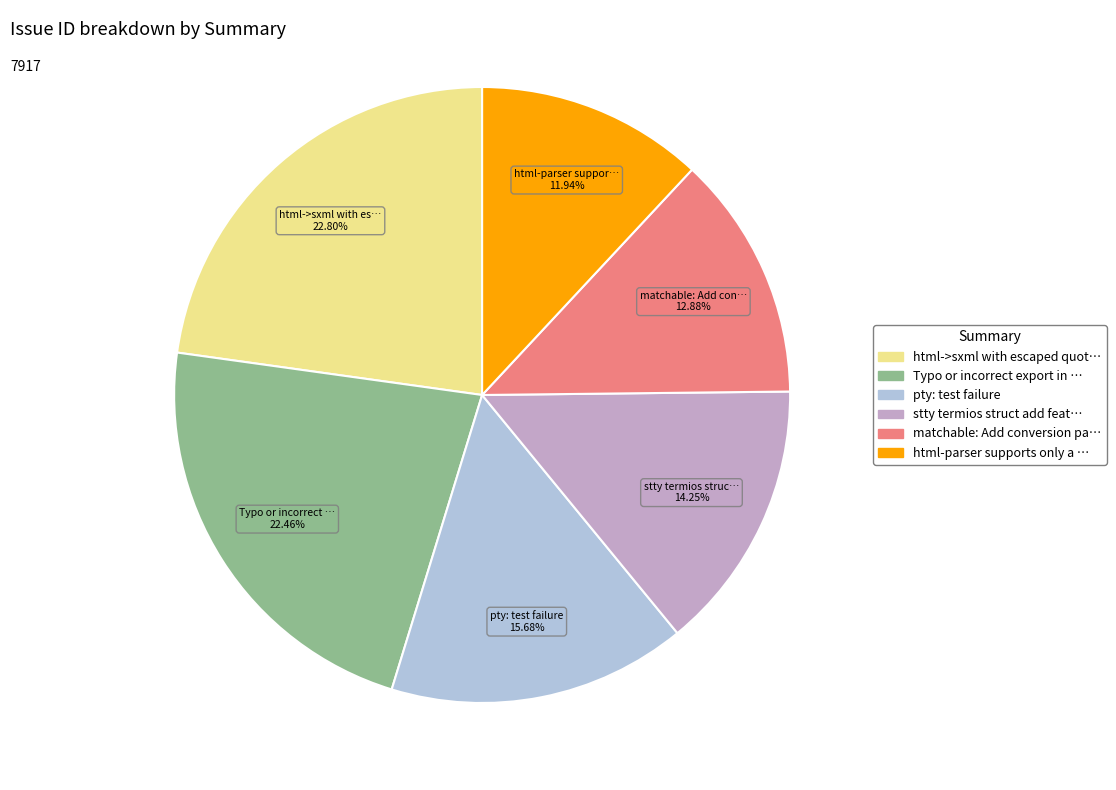

Is matchable: Add conversion pa… the majority of the pie?

No